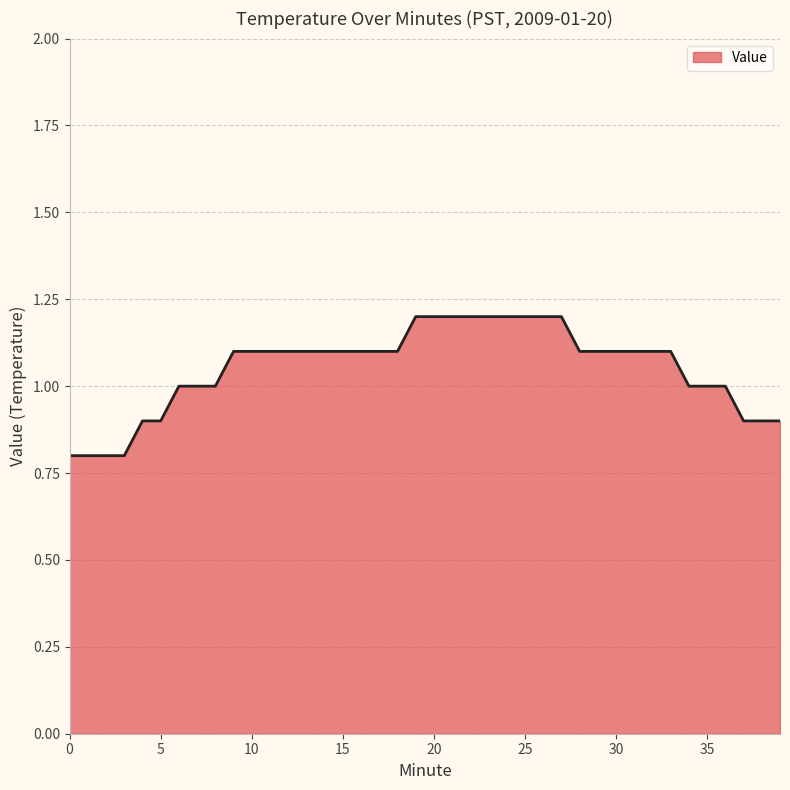

What is the difference between the maximum and minimum values?

0.4